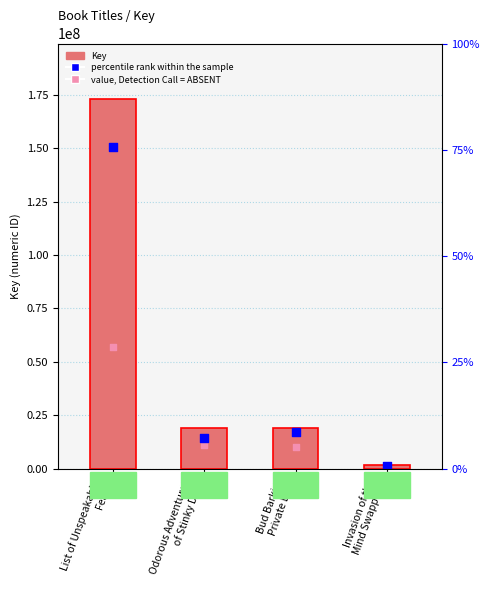

Is the value of percentile rank within the sample at Bud Barkin,
Private Eye greater than the value of value, Detection Call = ABSENT at List of Unspeakable
Fears?

No